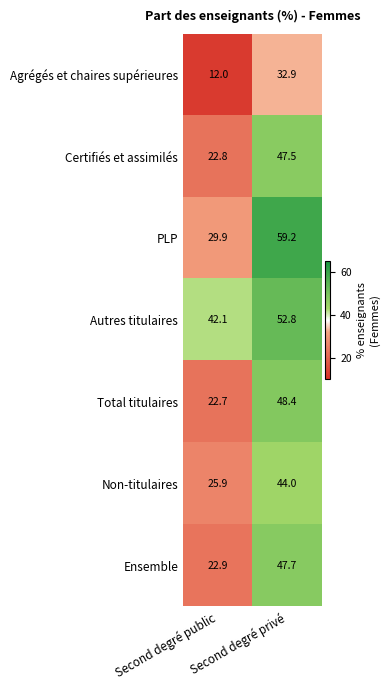

How many categories are shown in the chart?

2